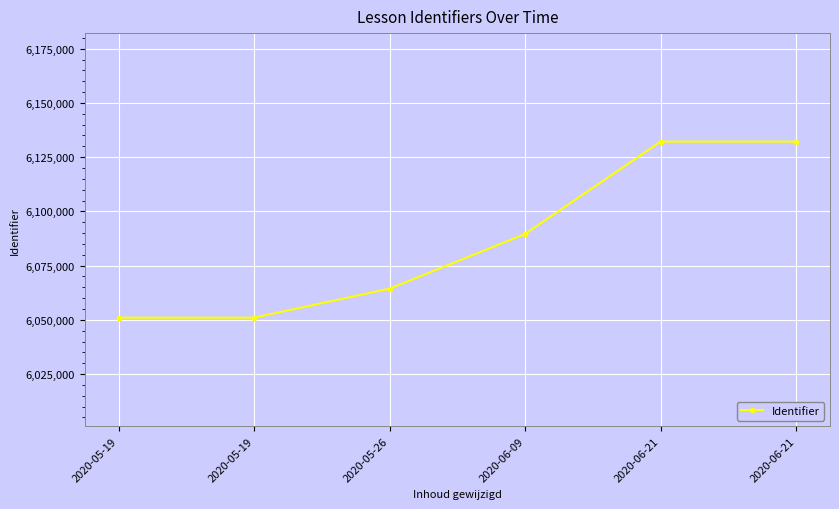

How many categories are shown in the chart?

6